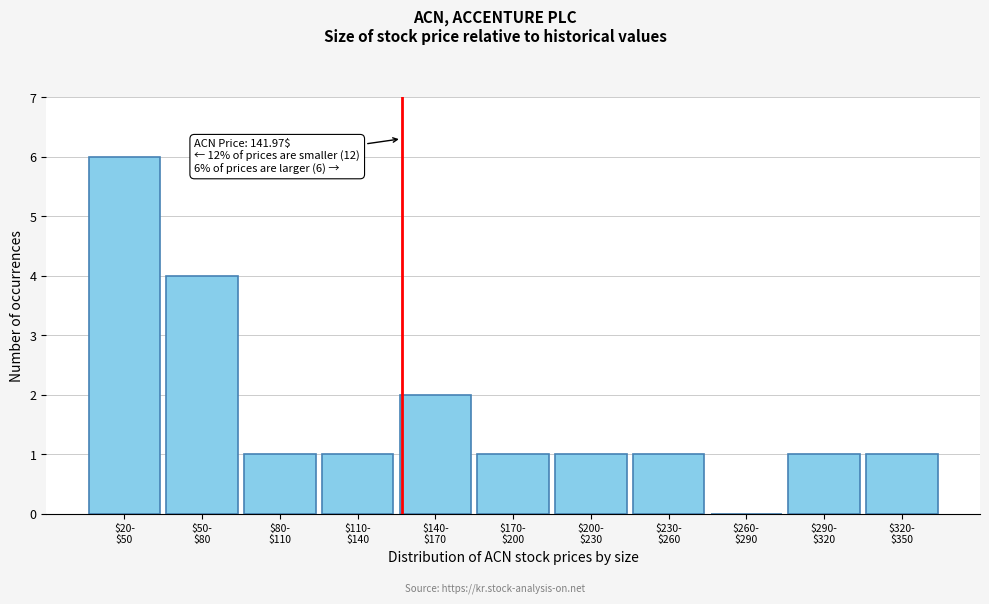

What is the maximum value shown in the chart?

6